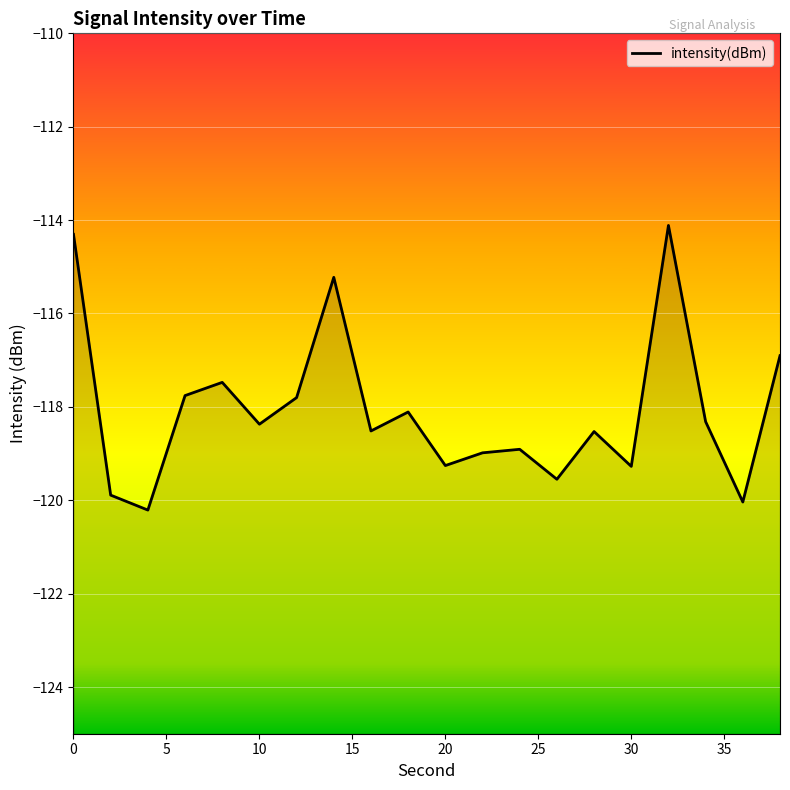

What is the change in value from 0 to 20?

-5.0